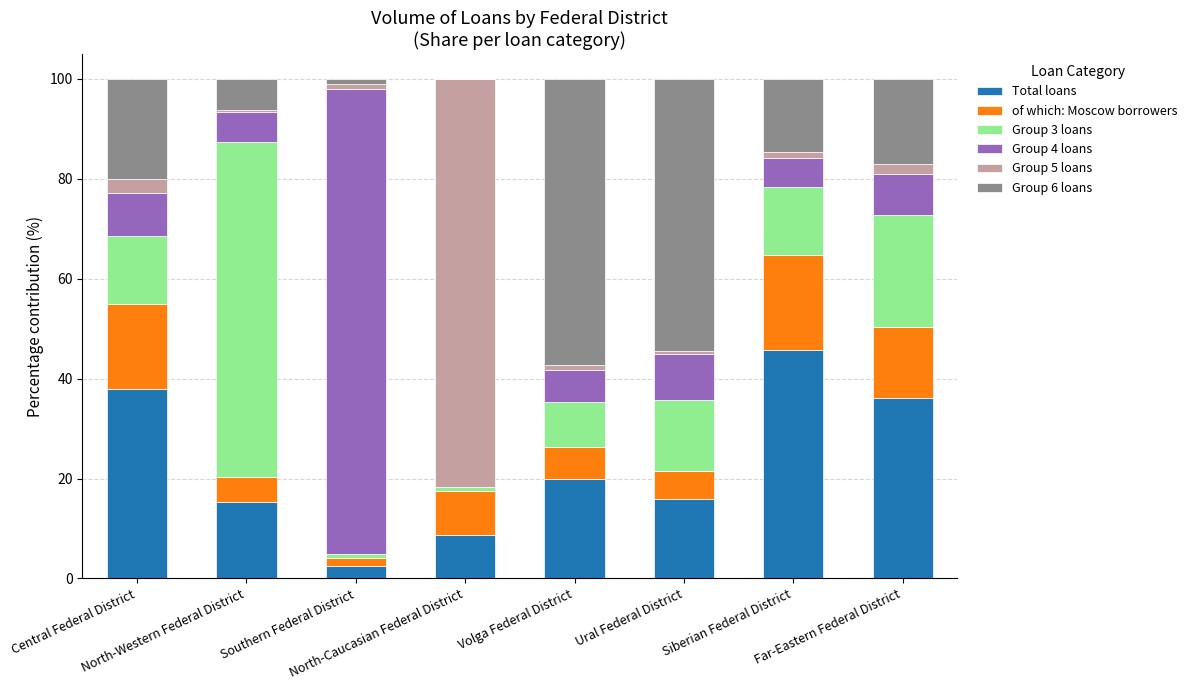

Does the chart contain stacked bars?

Yes